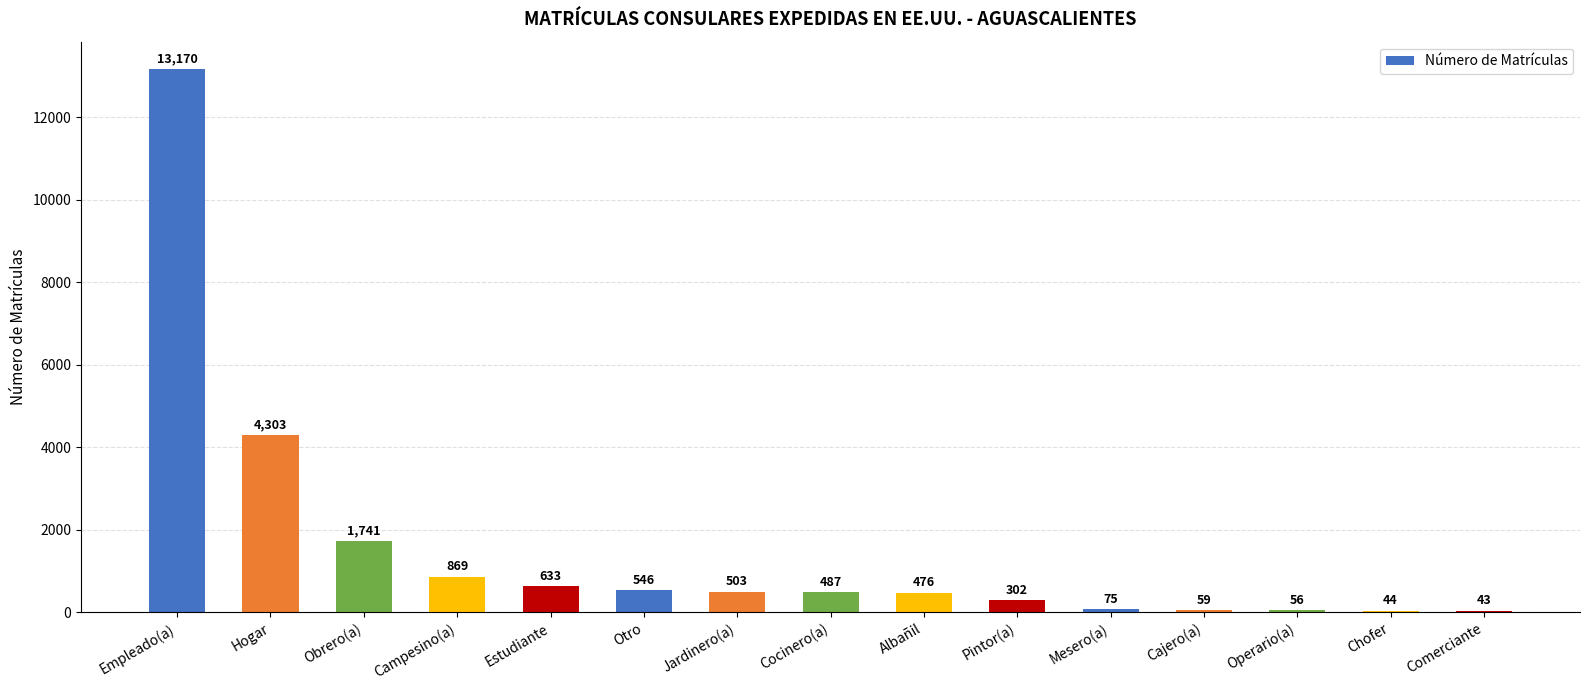

The value at Chofer is 44. True or false?

True